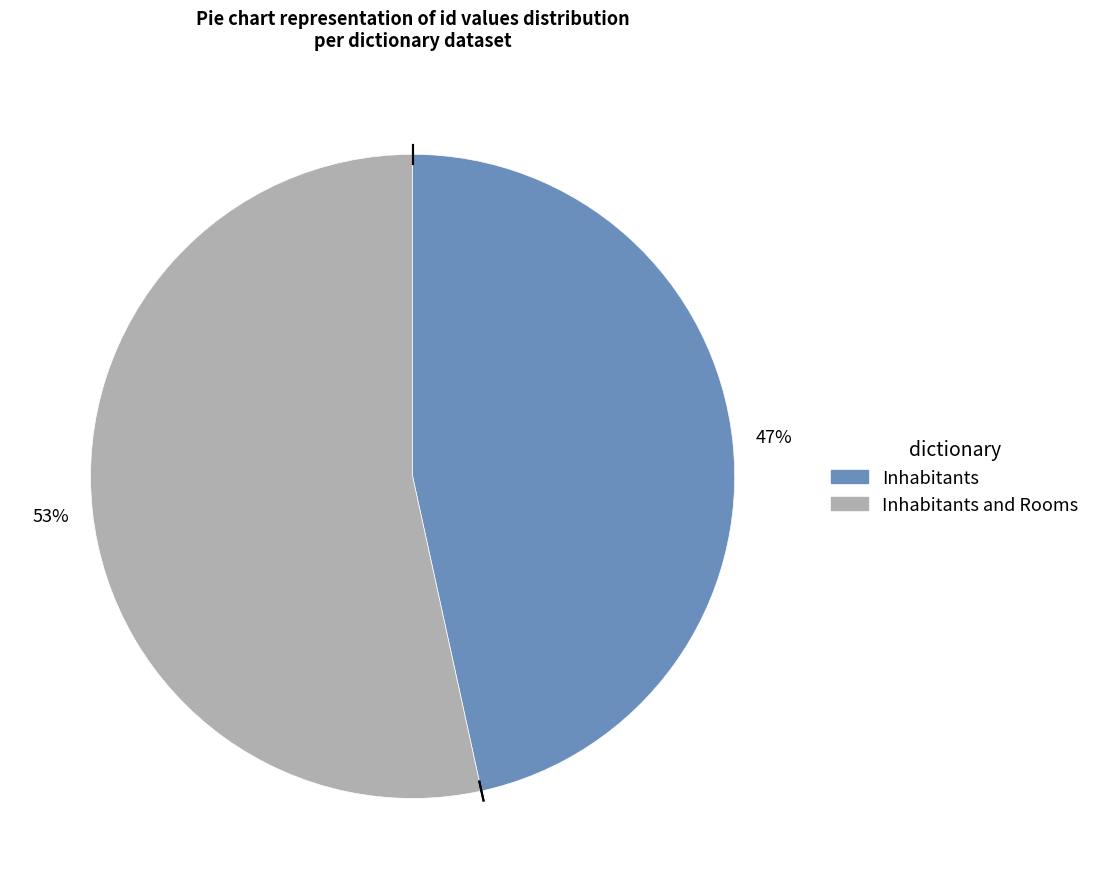

How many segments does this pie chart have?

2